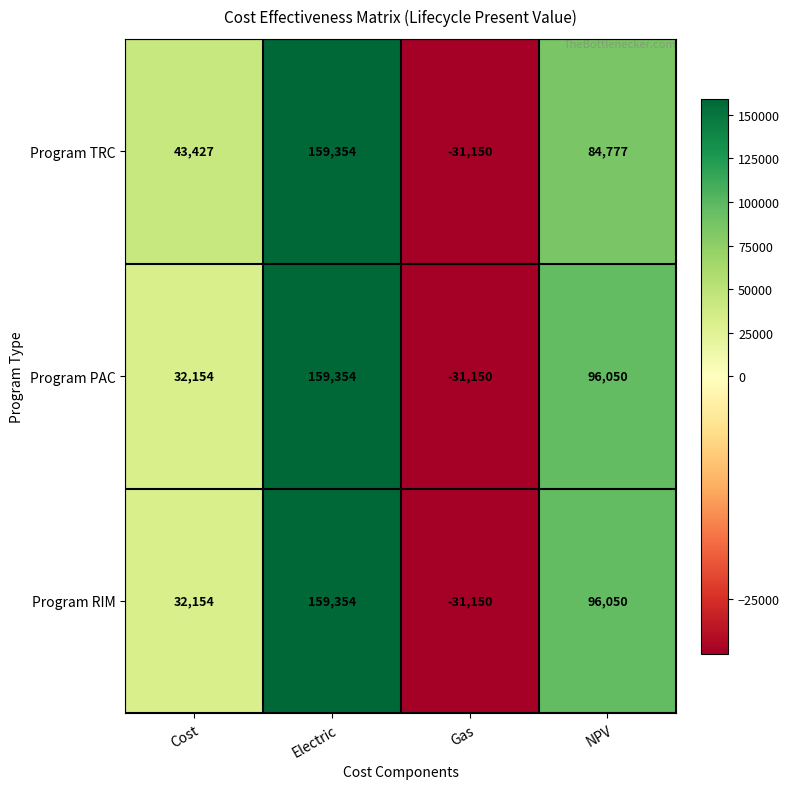

Which label corresponds to the largest value in the chart?

Electric